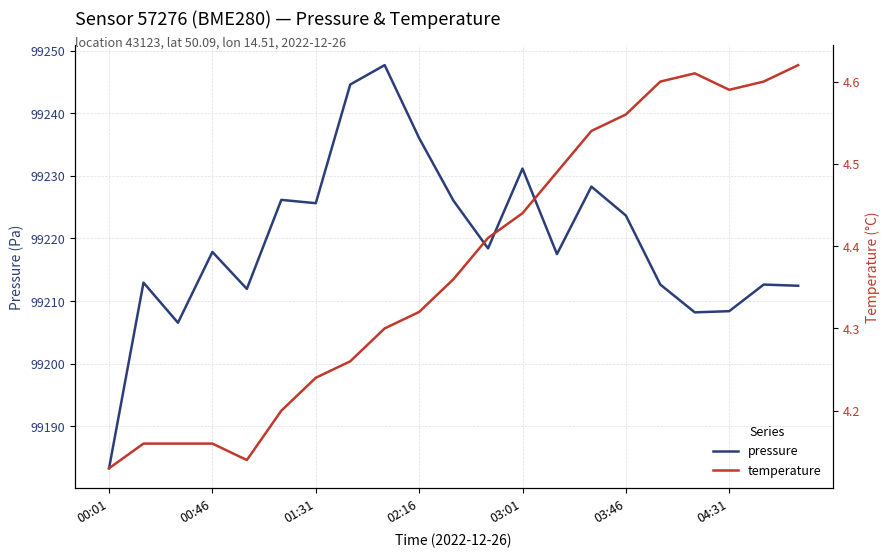

Which series has the largest total across all categories?

pressure